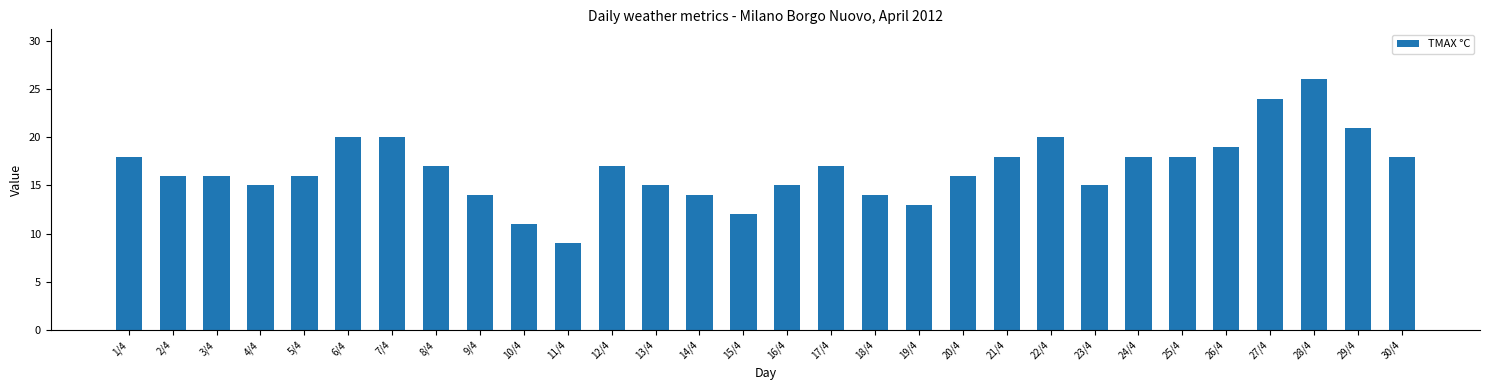

What is the difference between the maximum and minimum values?

17